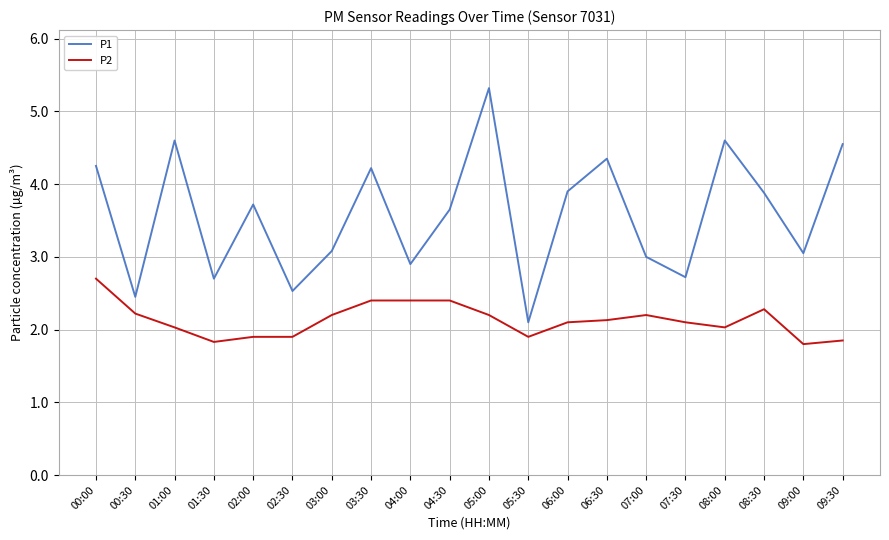

True or false: P1 has more than 1 interior local peaks.

True